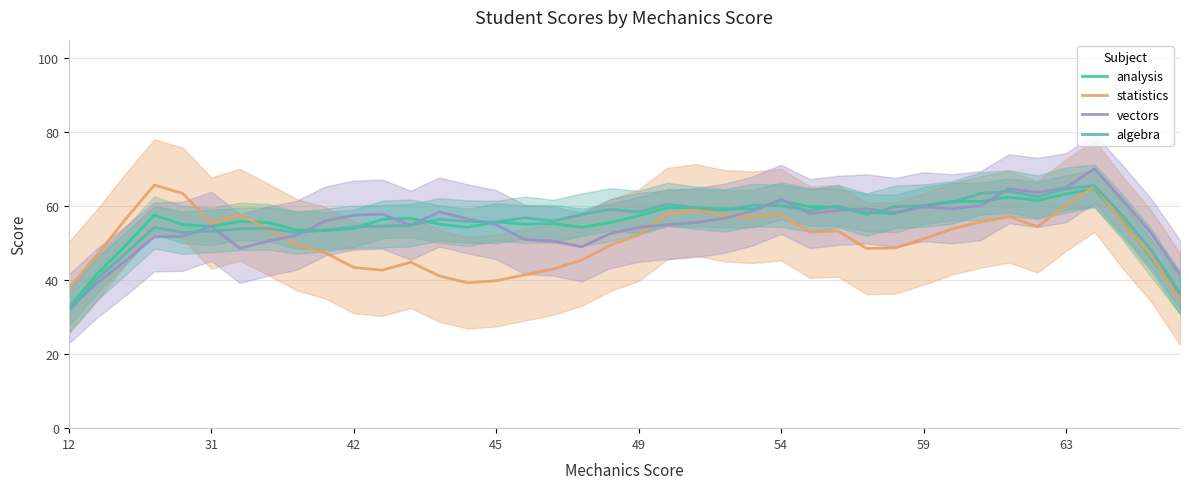

What is the minimum value for algebra?

31.6